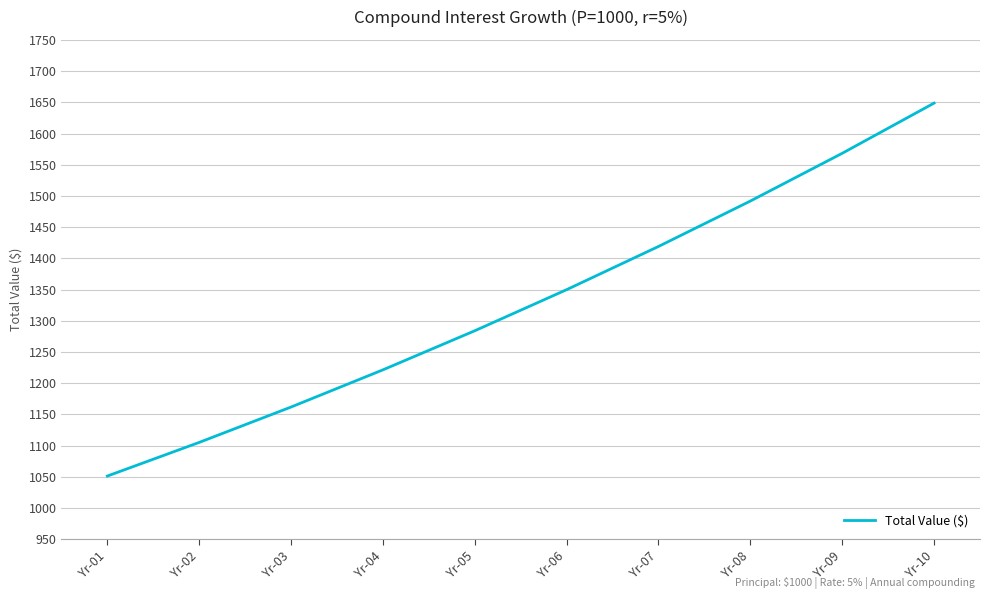

At which category does the chart reach its peak across all series?

Yr-10